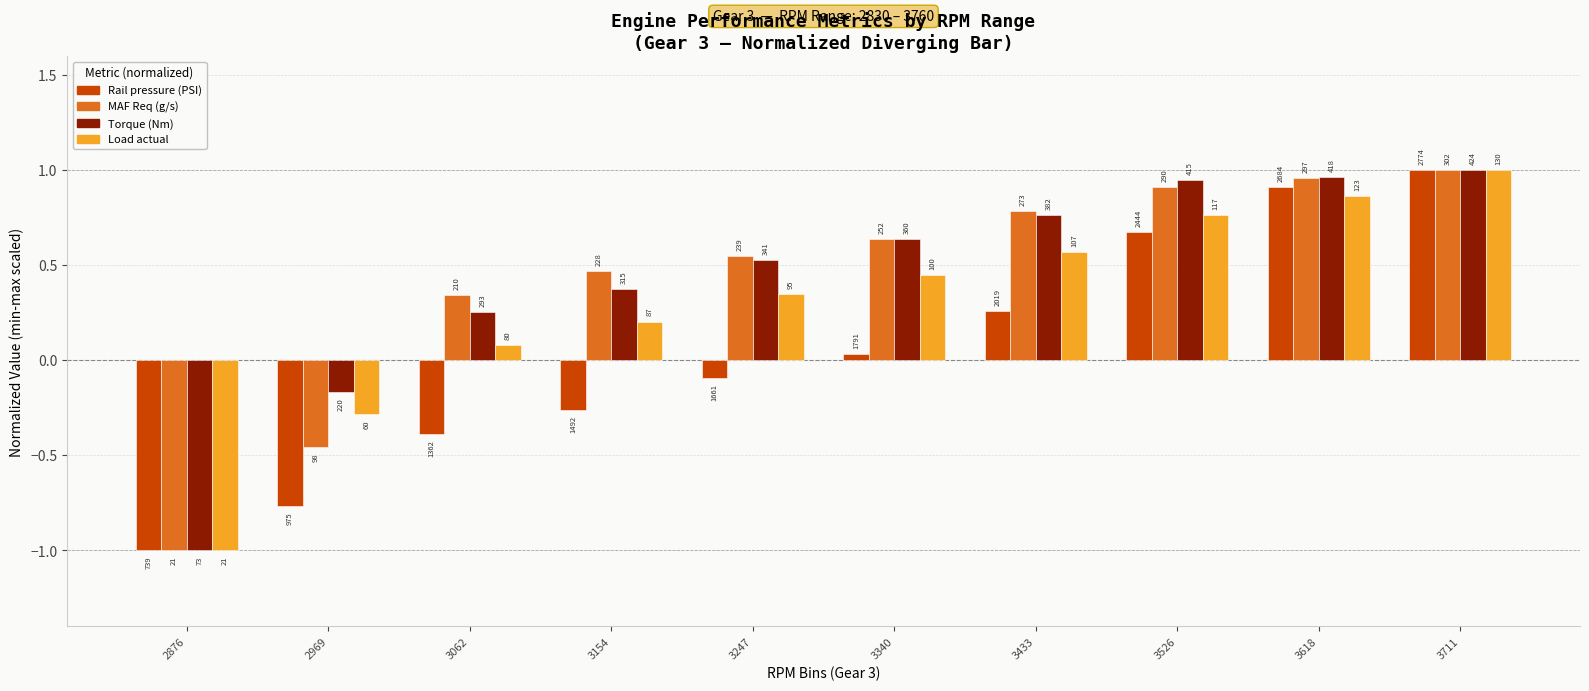

How many bars are there in each group?

4